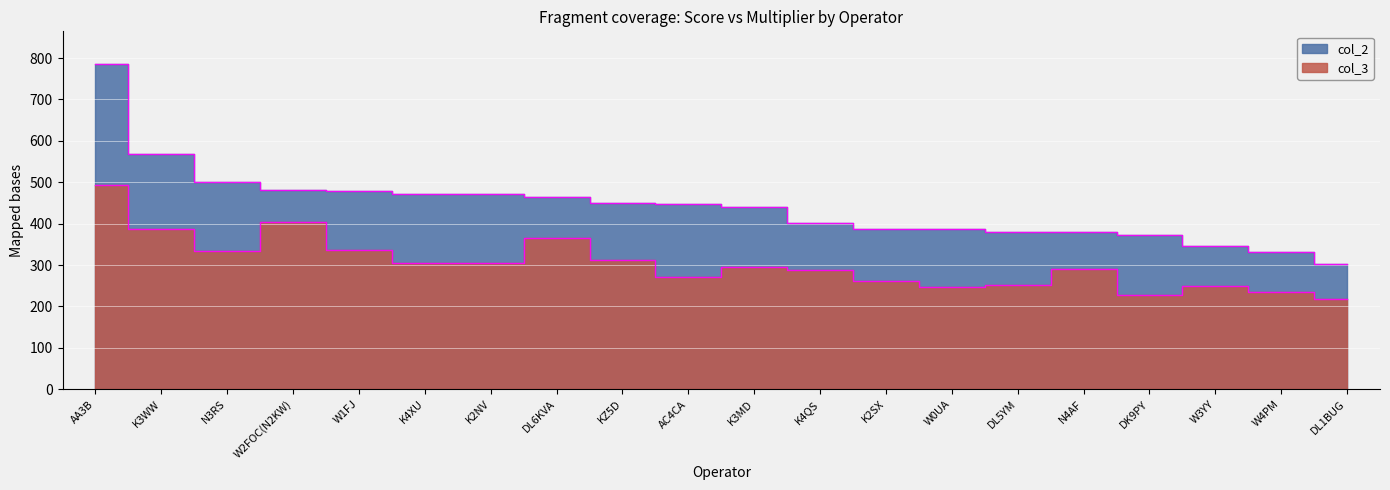

Is the value of col_2 at W3YY greater than the value of col_3 at N4AF?

Yes